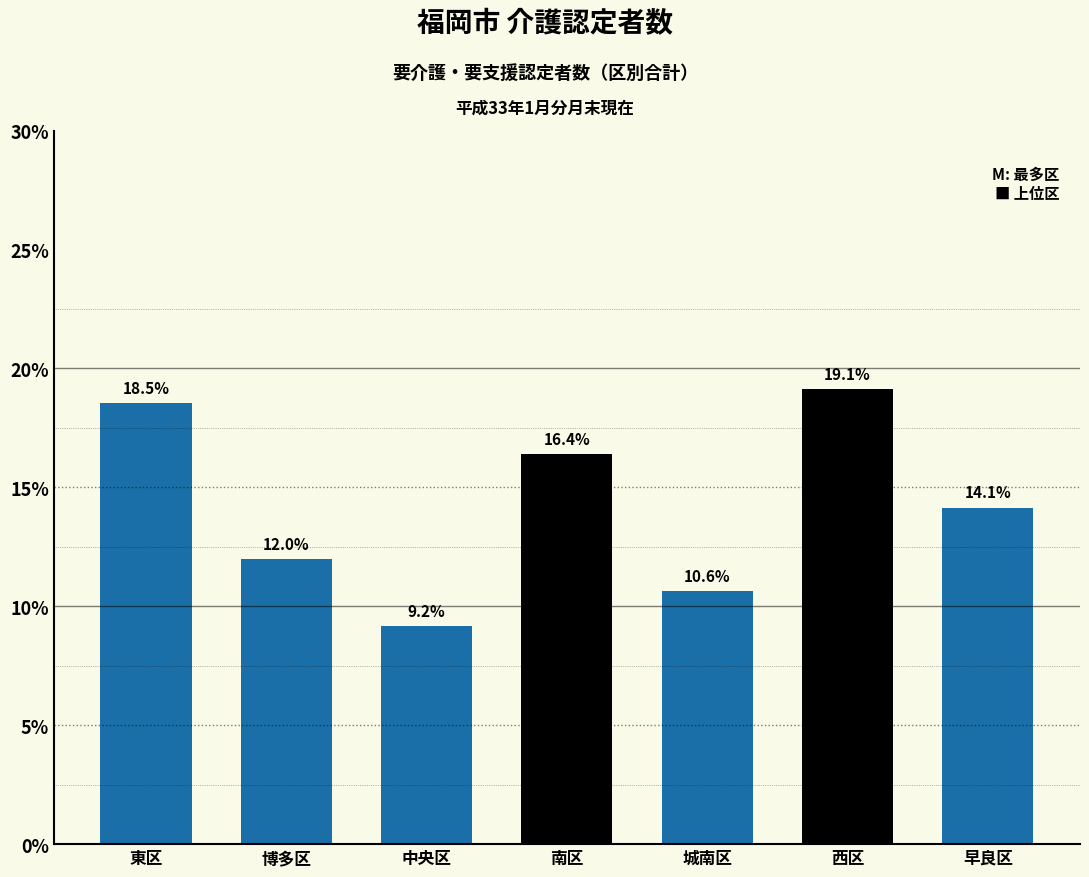

Reading left to right, extract all data points from this chart.

東区=18.5	博多区=12.0	中央区=9.2	南区=16.4	城南区=10.6	西区=19.1	早良区=14.1